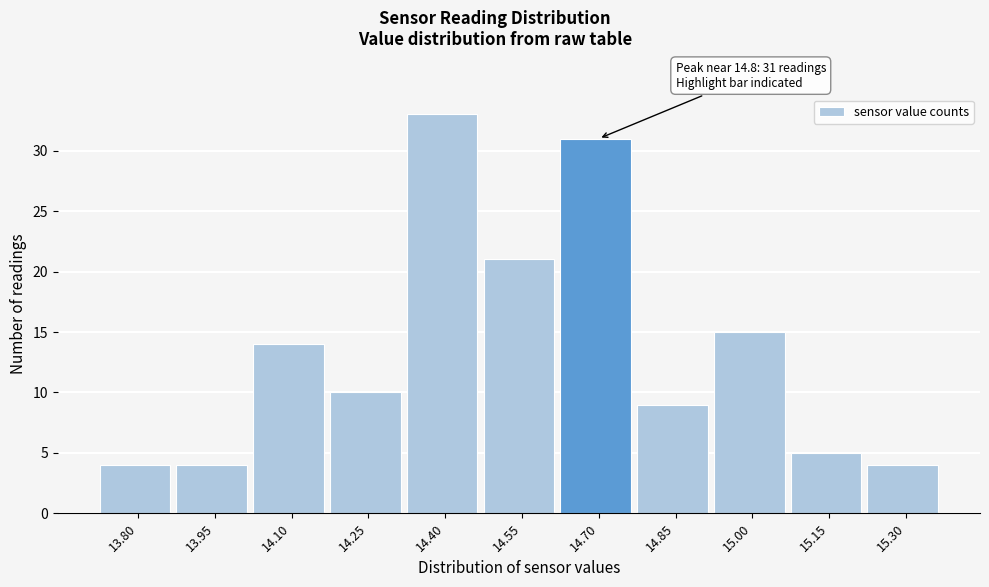

Reading left to right, list all the values displayed in this chart.

4	4	14	10	33	21	31	9	15	5	4